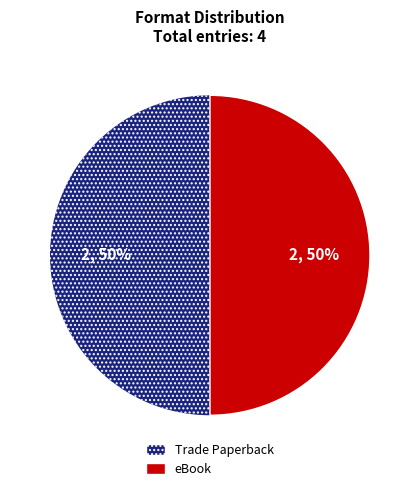

To the nearest percent, what is the average slice percentage?

50%